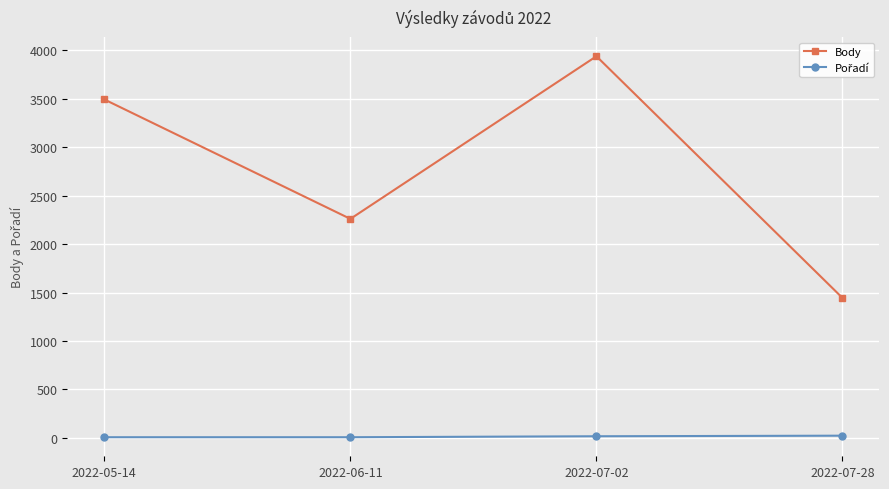

Which category has the highest value across all series?

2022-07-02